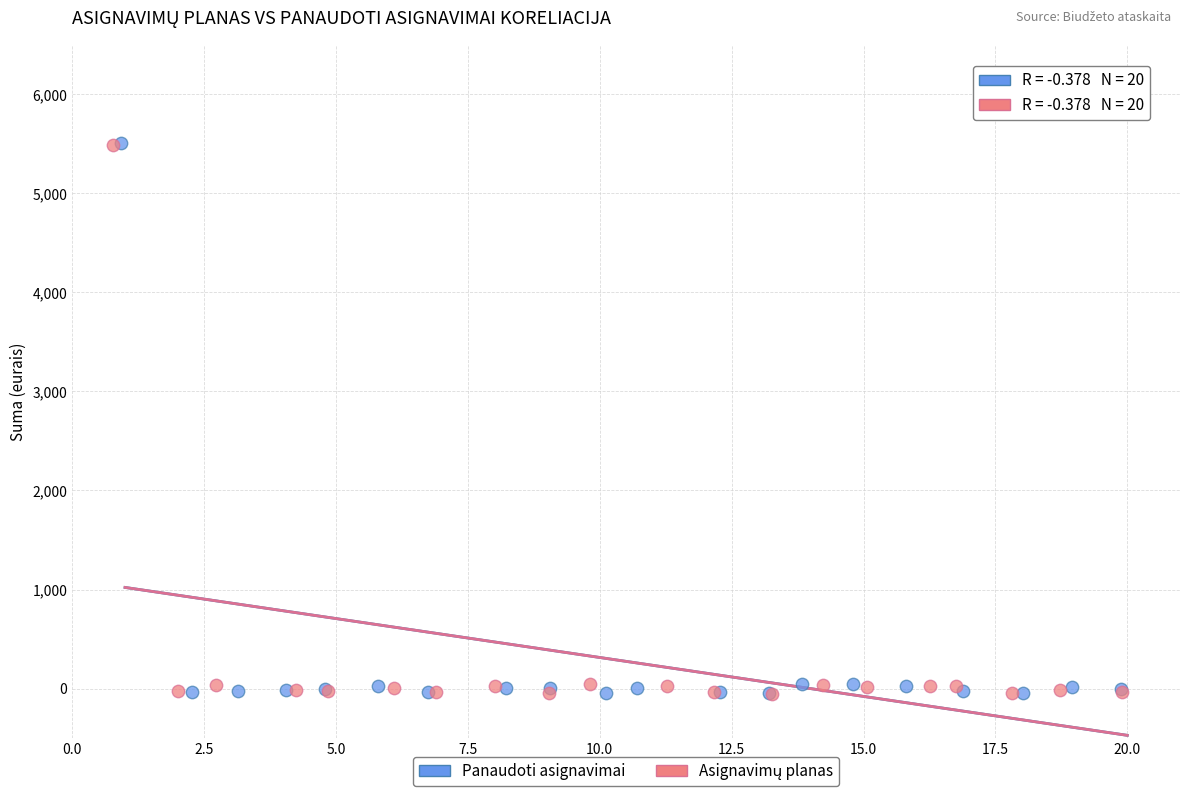

Which series has the widest spread of Y values?

Panaudoti asignavimai